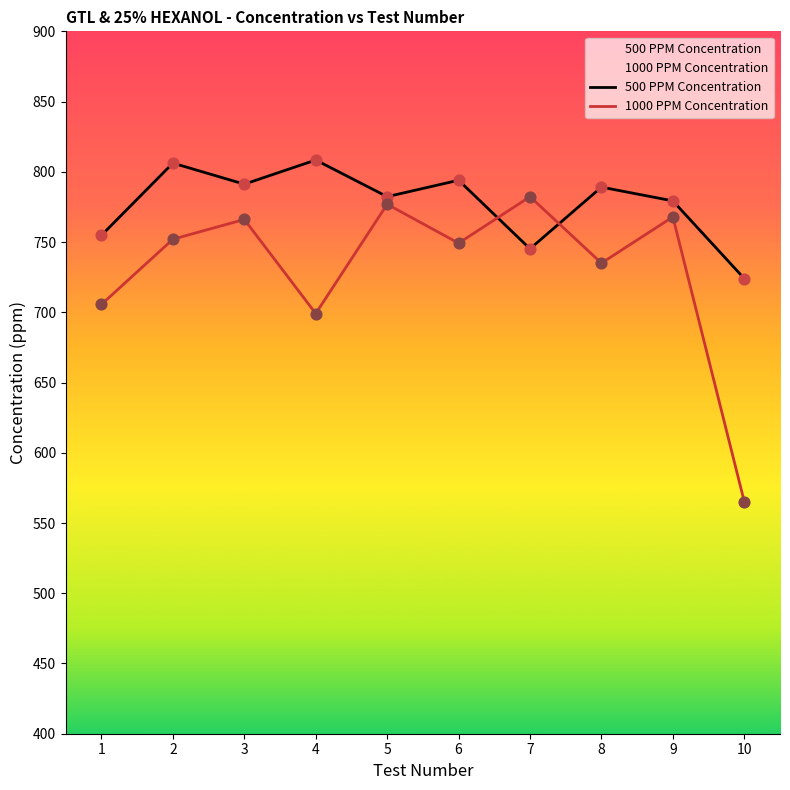

What is the total value across all series at 5?

1559.2